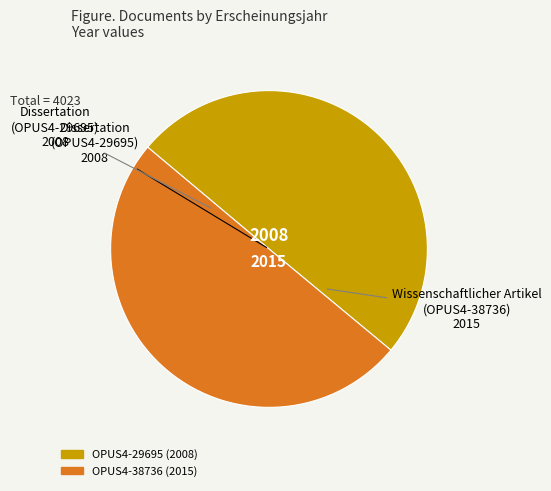

Is it true that OPUS4-38736 is 58% of the pie?

False